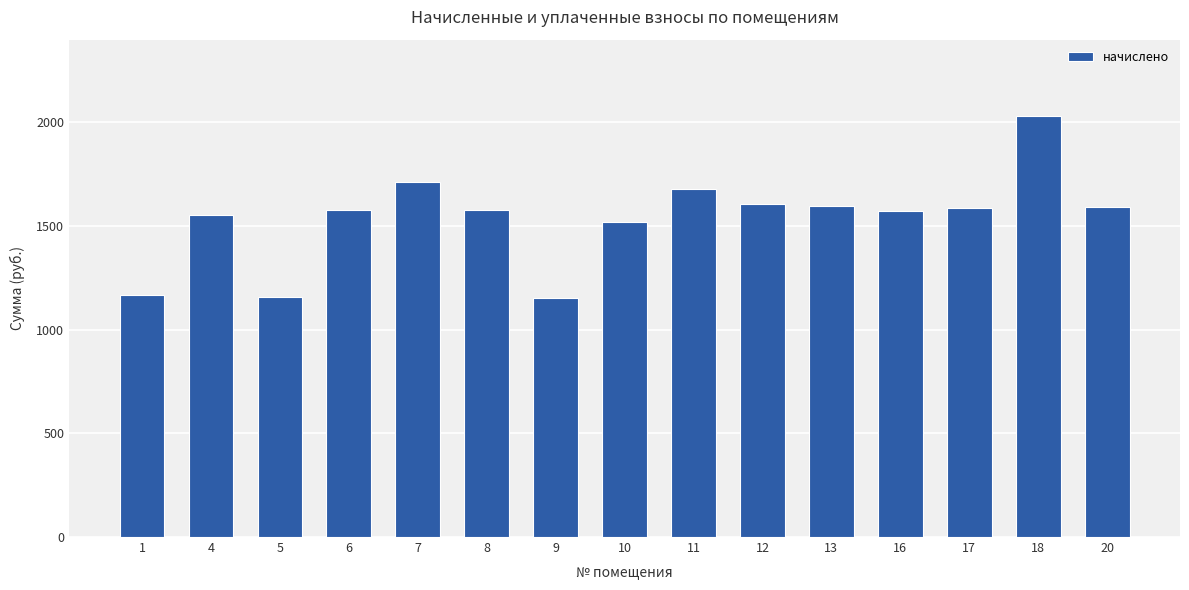

What is the approximate value at 7?

1710.8